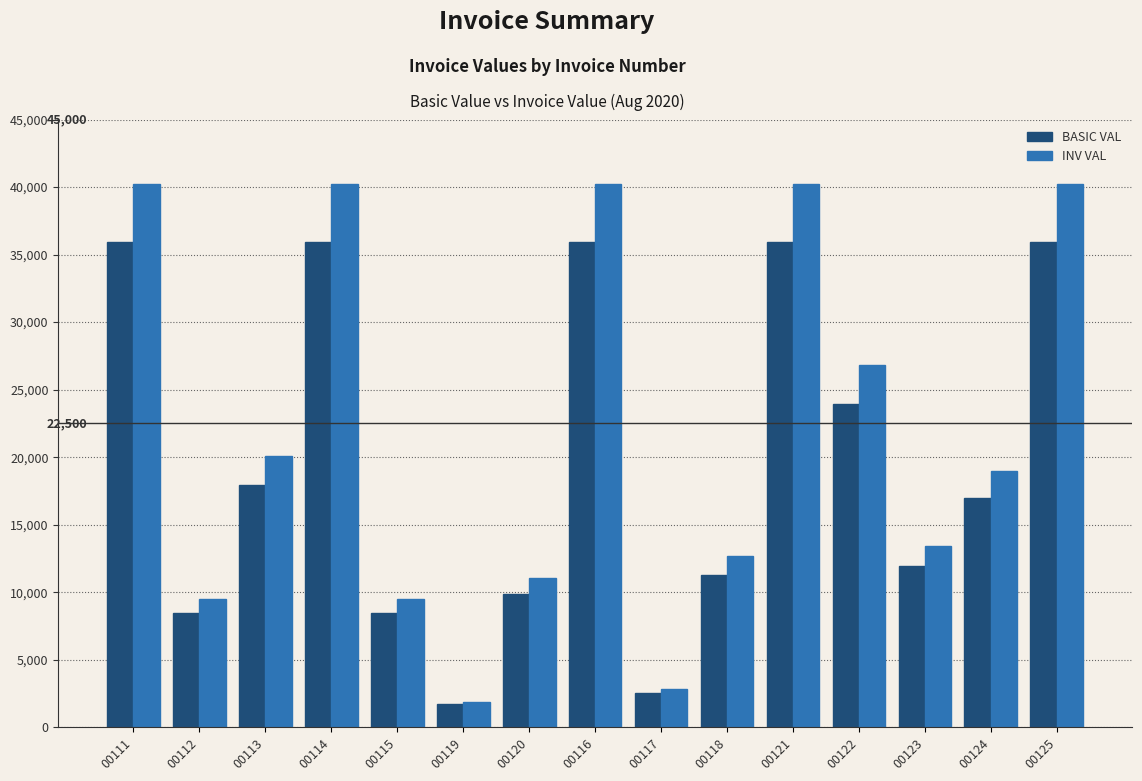

The BASIC VAL series shows 16207.5 at 00120. True or false?

False